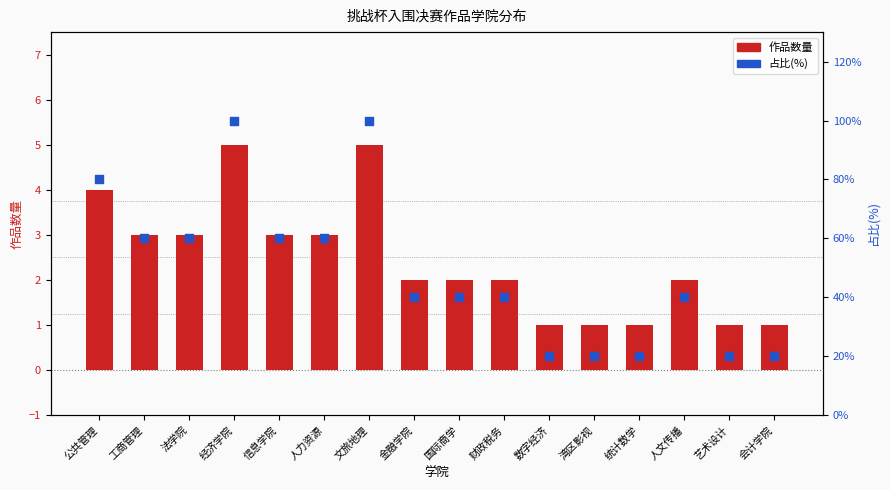

At which category is the sum across all series the highest?

经济学院